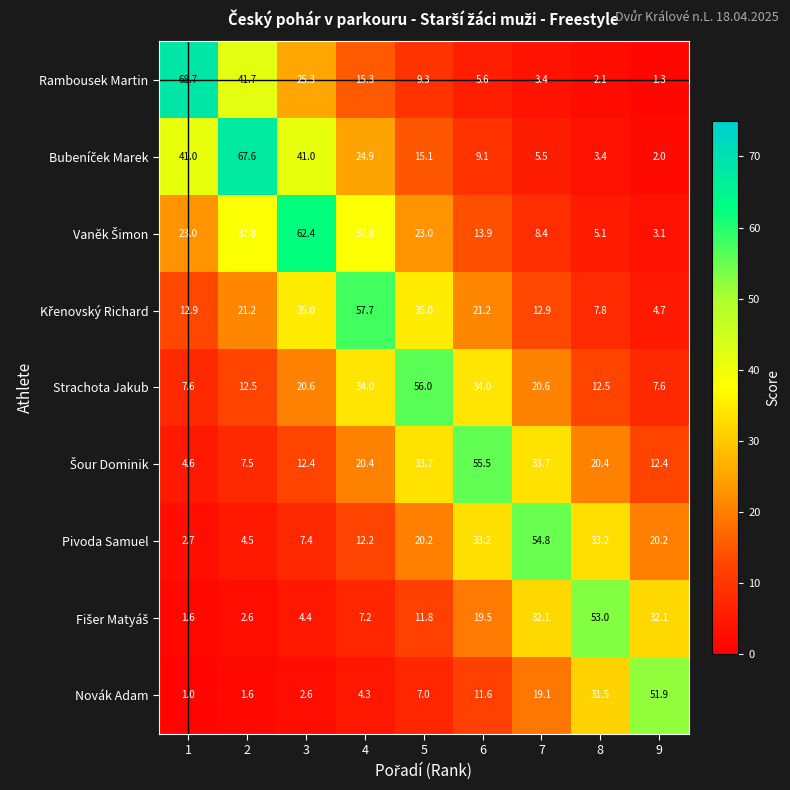

List the labels in order of Rambousek Martin value, smallest first.

9, 8, 7, 6, 5, 4, 3, 2, 1